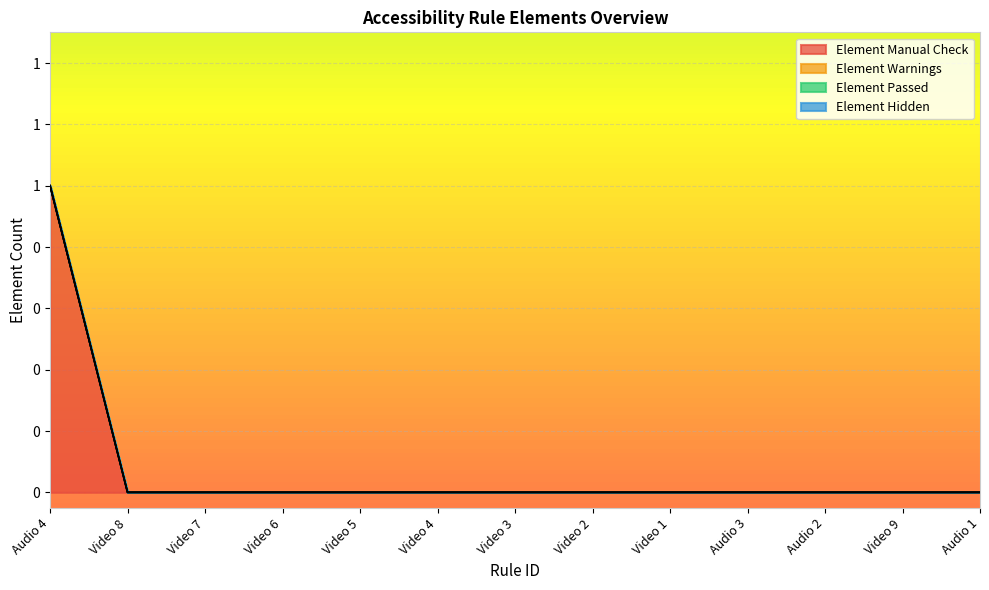

Reading left to right, transcribe all the data shown in this chart.

Element Manual Check: Audio 4=1	Video 8=0	Video 7=0	Video 6=0	Video 5=0	Video 4=0	Video 3=0	Video 2=0	Video 1=0	Audio 3=0	Audio 2=0	Video 9=0	Audio 1=0
Element Warnings: Audio 4=0	Video 8=0	Video 7=0	Video 6=0	Video 5=0	Video 4=0	Video 3=0	Video 2=0	Video 1=0	Audio 3=0	Audio 2=0	Video 9=0	Audio 1=0
Element Passed: Audio 4=0	Video 8=0	Video 7=0	Video 6=0	Video 5=0	Video 4=0	Video 3=0	Video 2=0	Video 1=0	Audio 3=0	Audio 2=0	Video 9=0	Audio 1=0
Element Hidden: Audio 4=0	Video 8=0	Video 7=0	Video 6=0	Video 5=0	Video 4=0	Video 3=0	Video 2=0	Video 1=0	Audio 3=0	Audio 2=0	Video 9=0	Audio 1=0